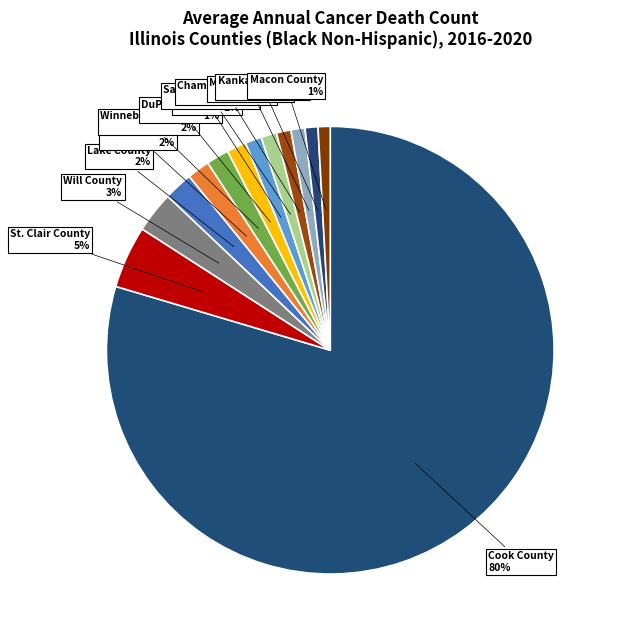

How many segments does this pie chart have?

13